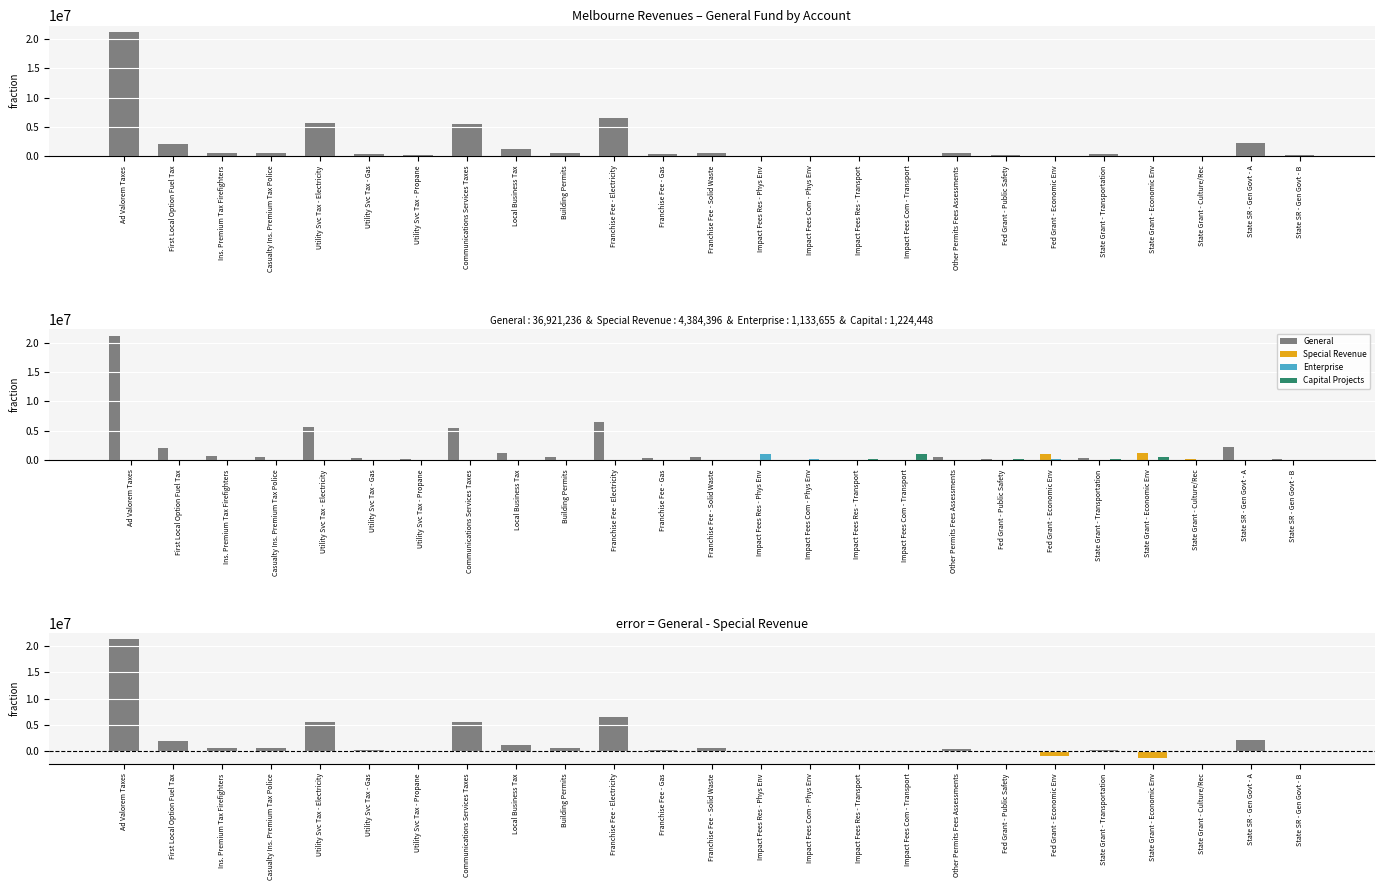

Count the number of data series in this chart.

5